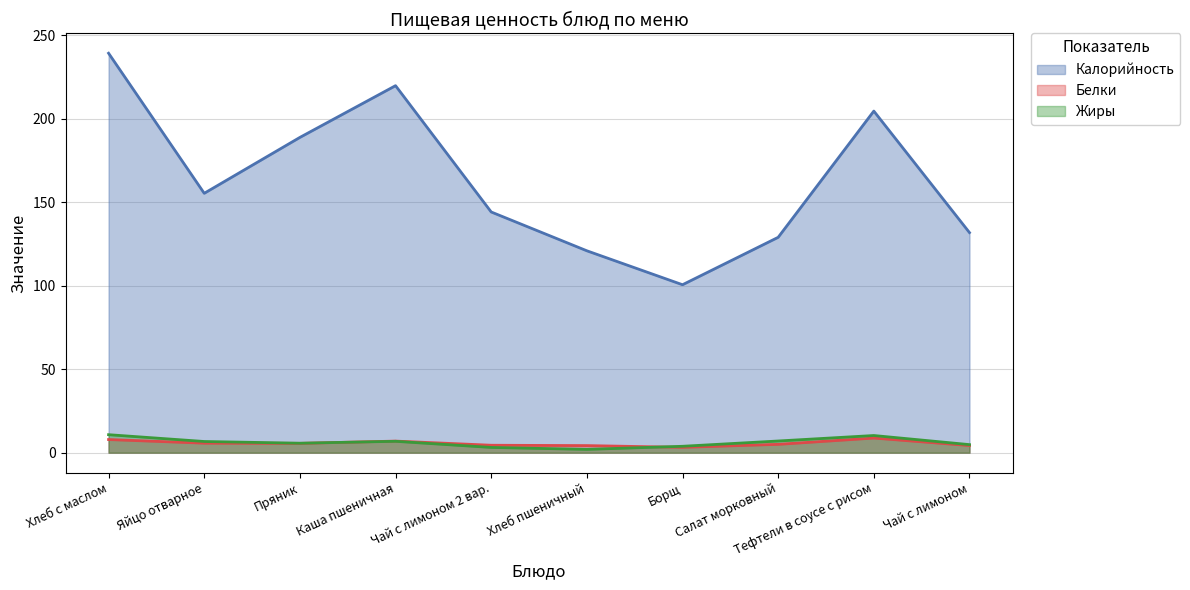

Is it true that Жиры equals 7 at Борщ?

False